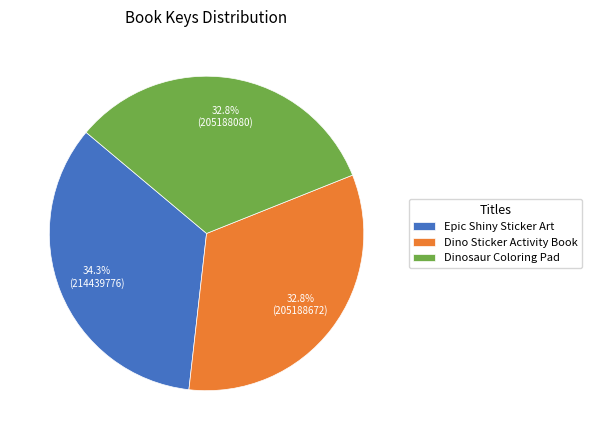

Approximately how many times larger is the value at Dinosaur Coloring Pad compared to Epic Shiny Sticker Art?

1.0